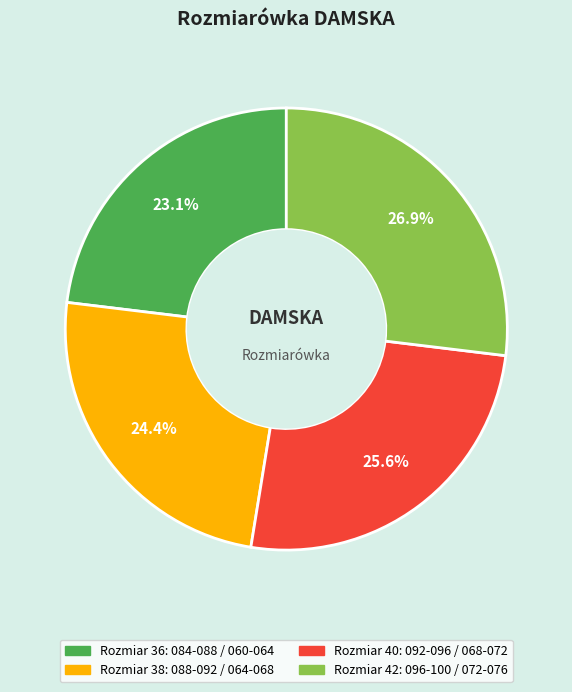

Is there a majority slice in this chart?

No